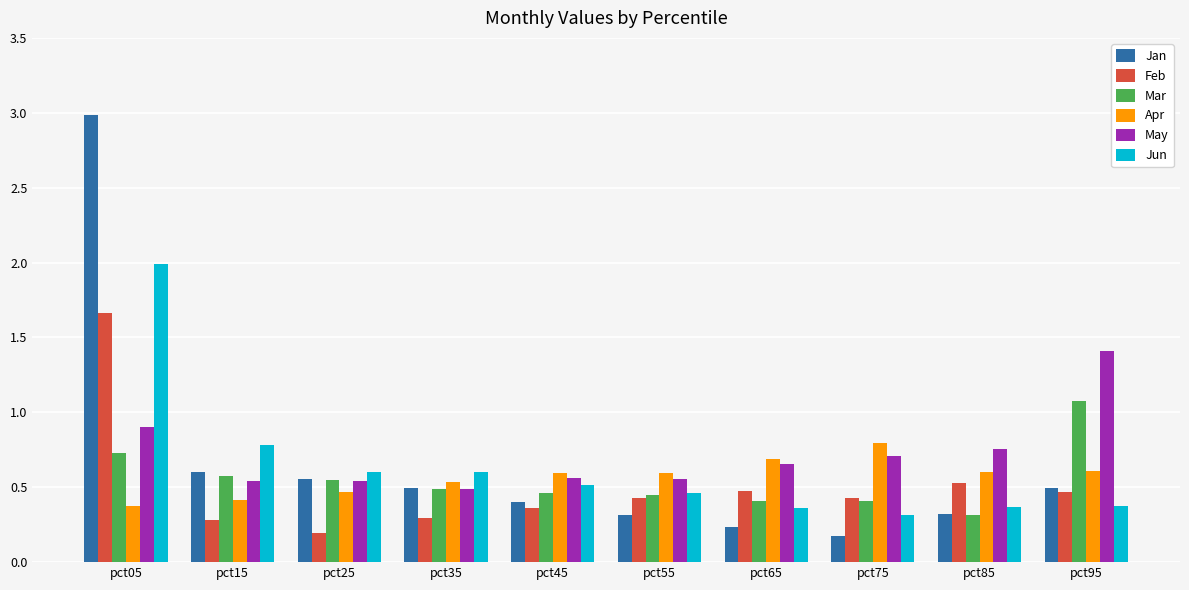

What is the maximum value for Jun?

2.0